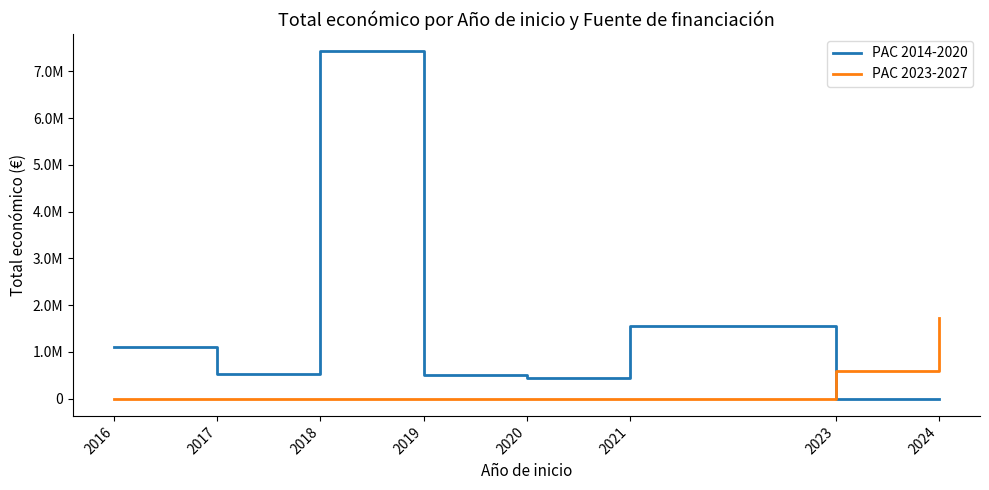

After their last crossing, which series has the higher values: PAC 2014-2020 or PAC 2023-2027?

PAC 2023-2027